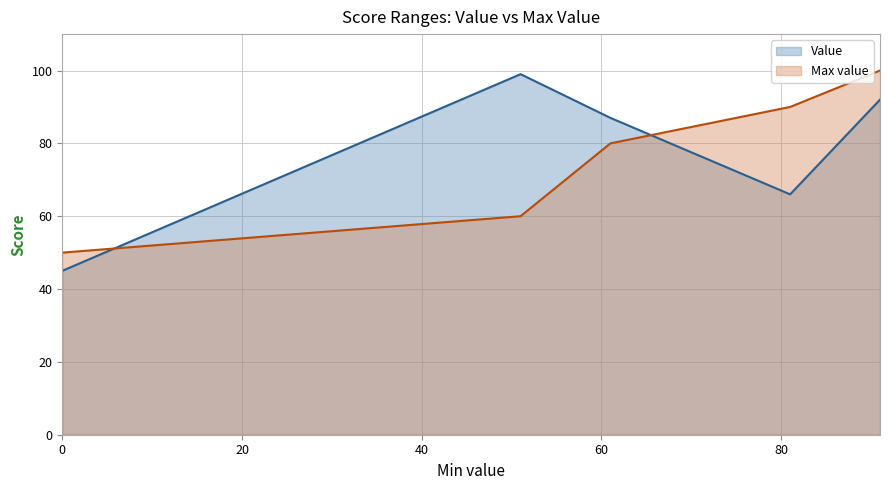

Reading left to right, extract all data points from this chart.

Value: 45	99	87	66	92
Max value: 50	60	80	90	100